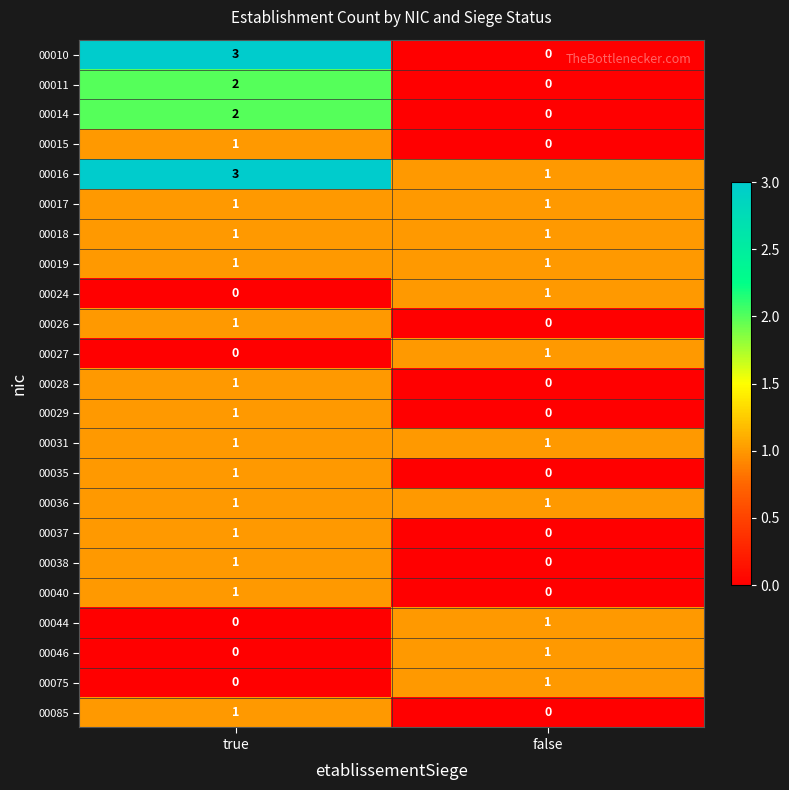

At which category is the sum across all series the highest?

true